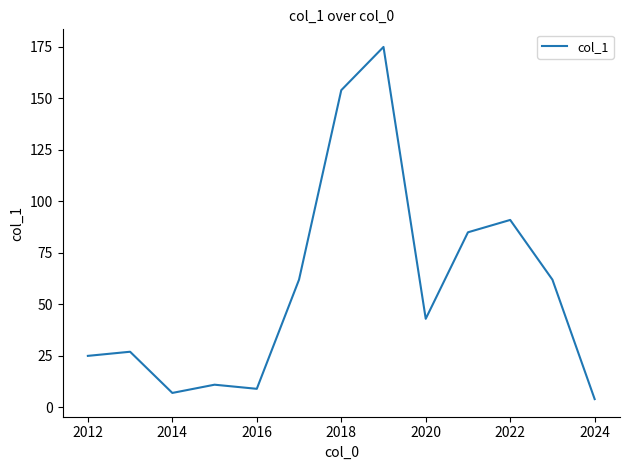

What is the smallest value displayed?

4